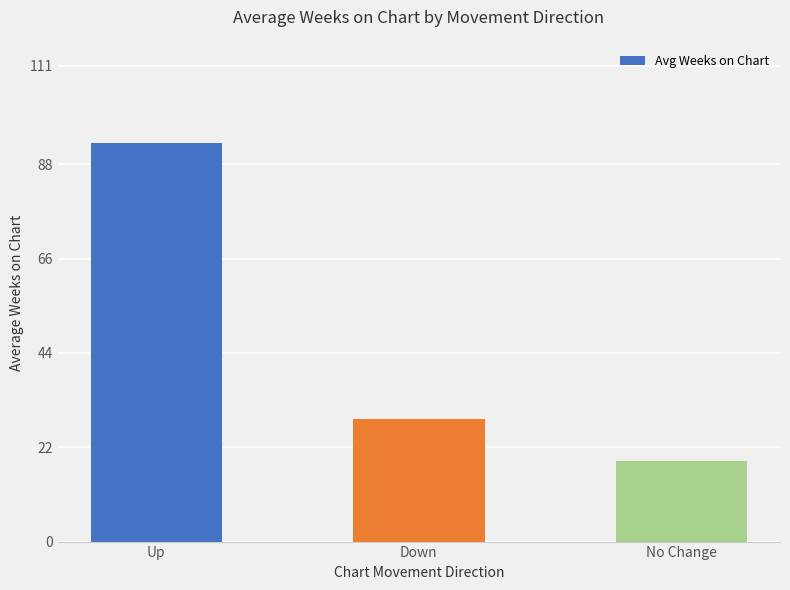

What is the difference between the values at Down and No Change?

9.8